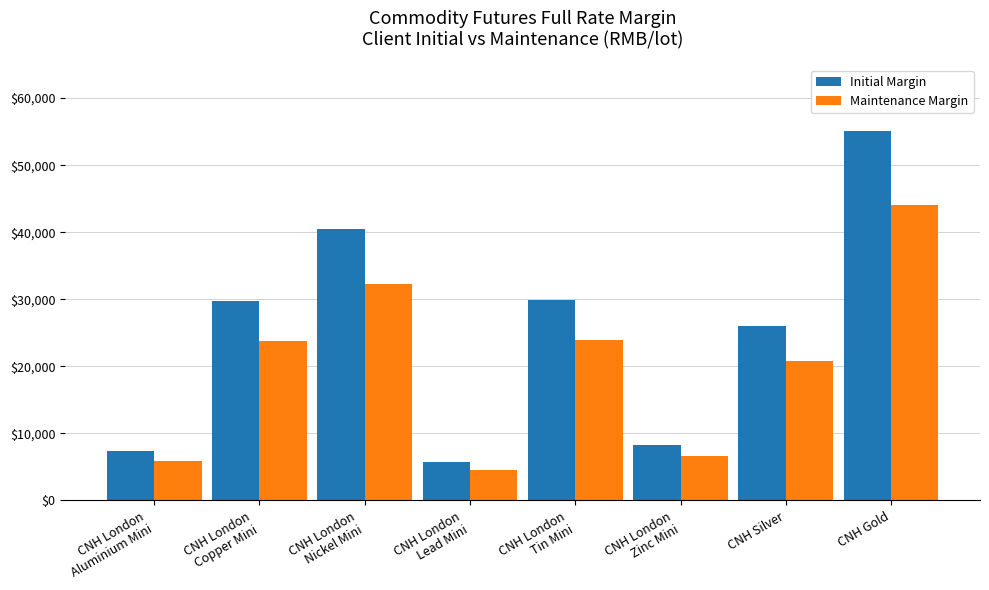

At which category does the chart reach its peak across all series?

CNH Gold